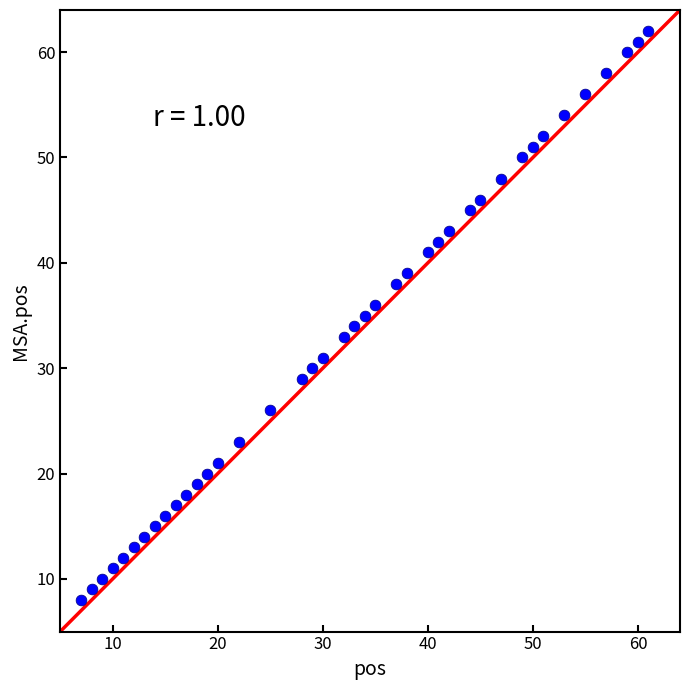

What is the range of X values (max minus min)?

54